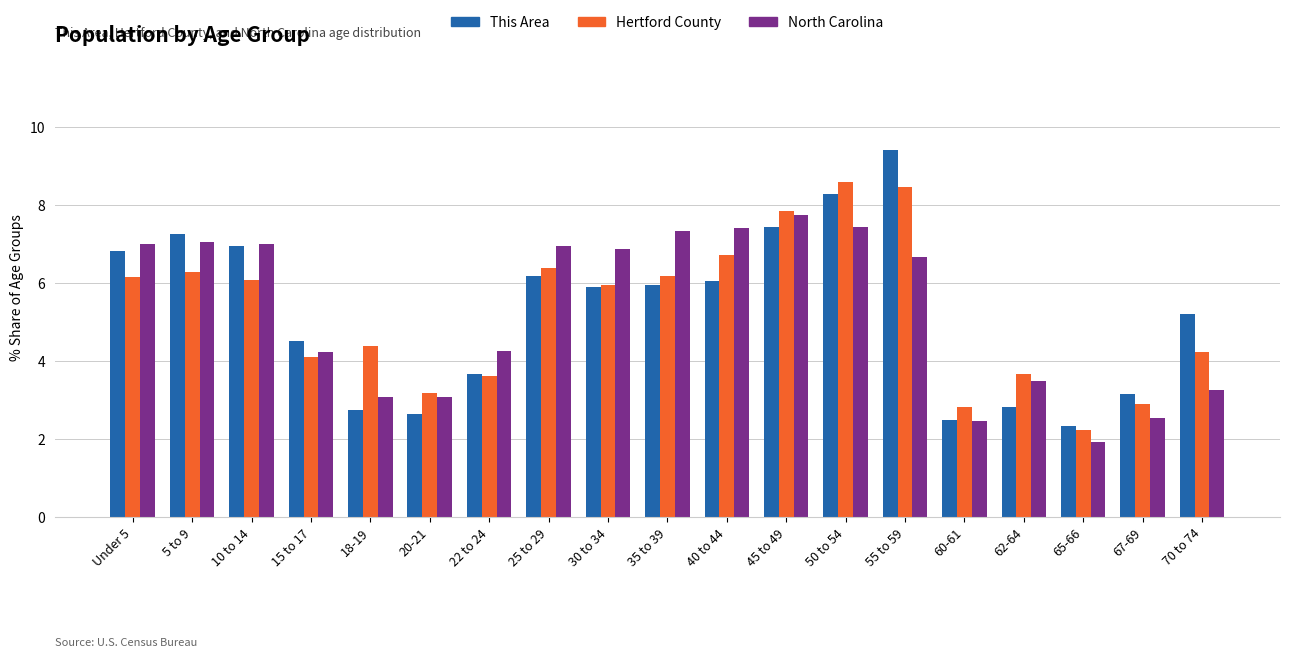

Count the number of data series in this chart.

3